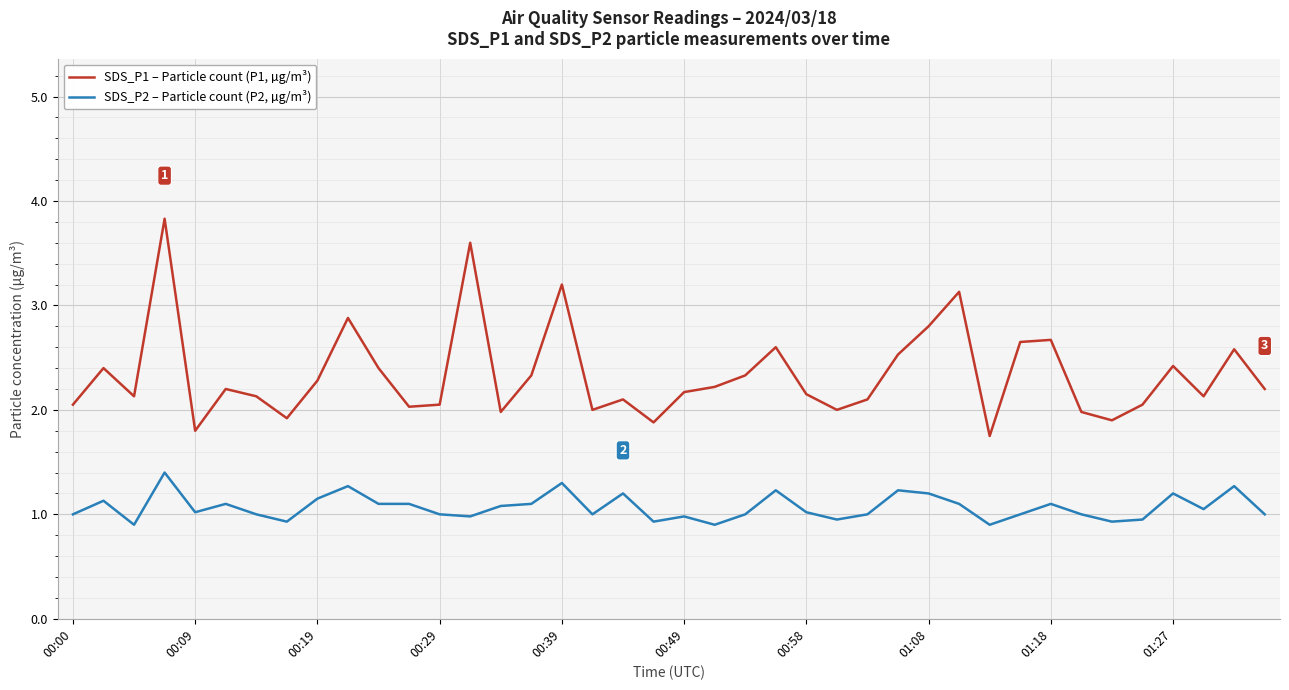

Which series has the largest range (max minus min)?

SDS_P1 – Particle count (P1, µg/m³)